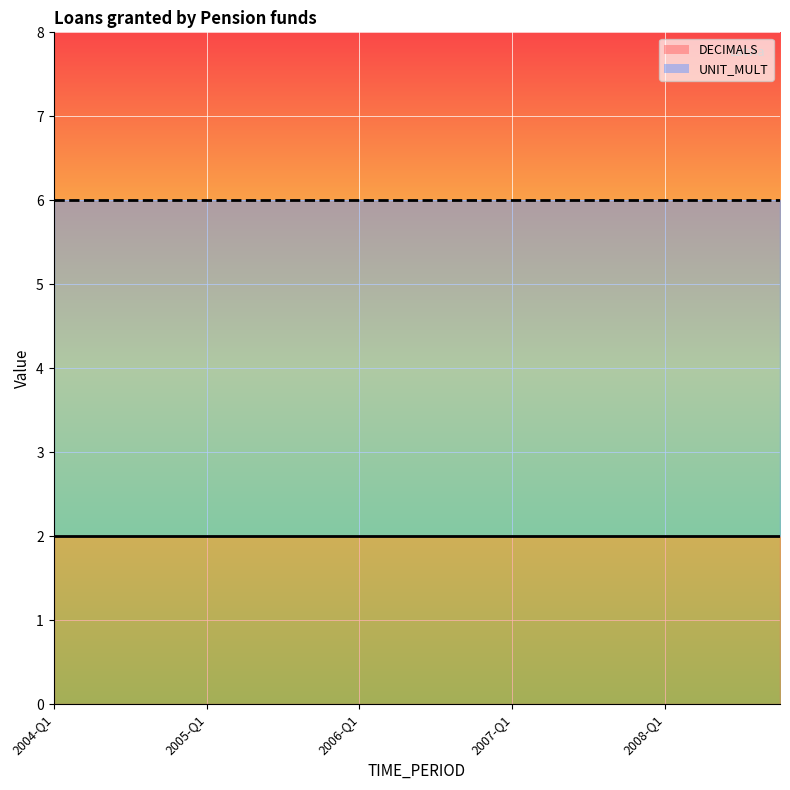

List the series in order of their peak value, highest first.

UNIT_MULT, DECIMALS